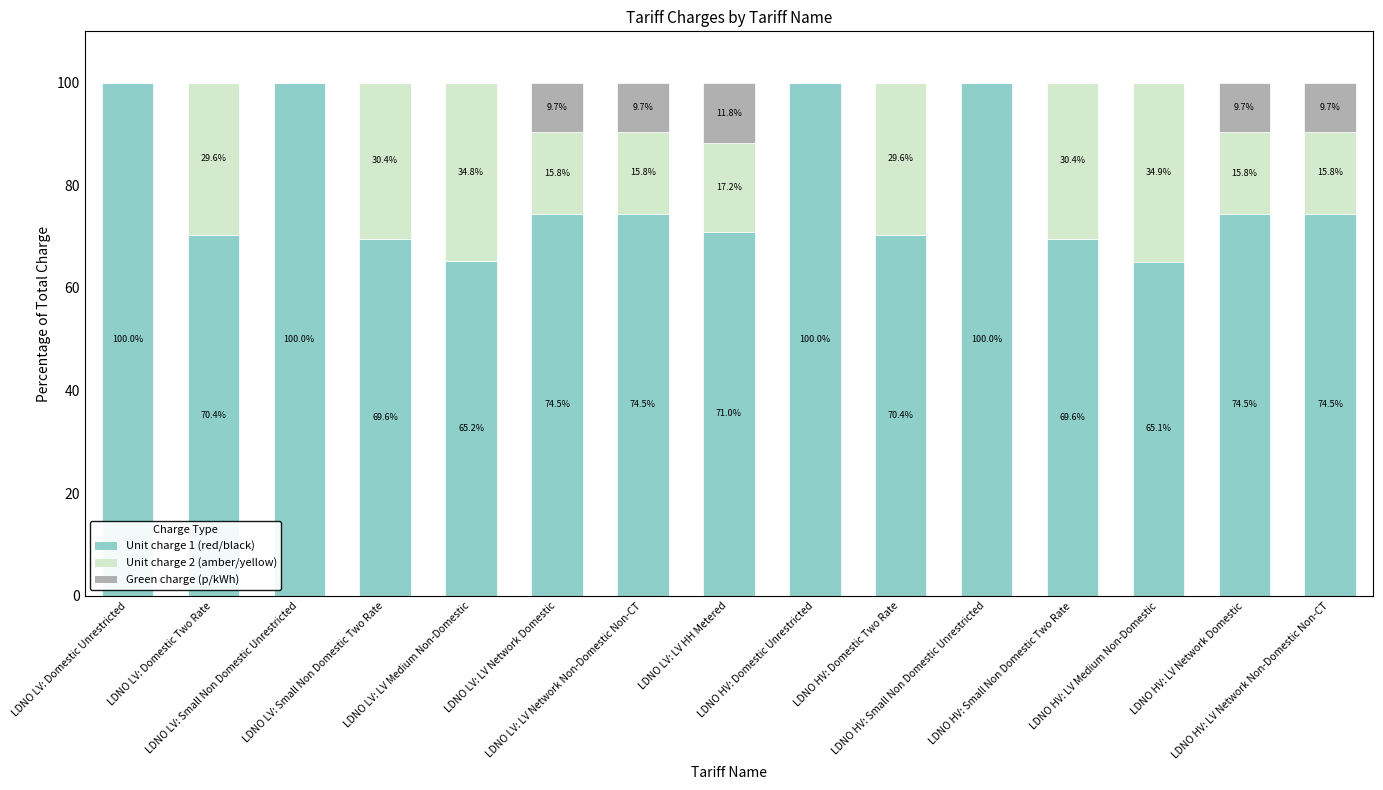

How many distinct data groups are displayed?

3